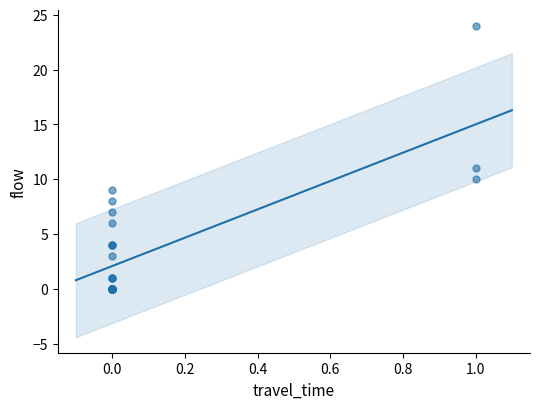

What Y value in the scatter plot is closest to 12?

11